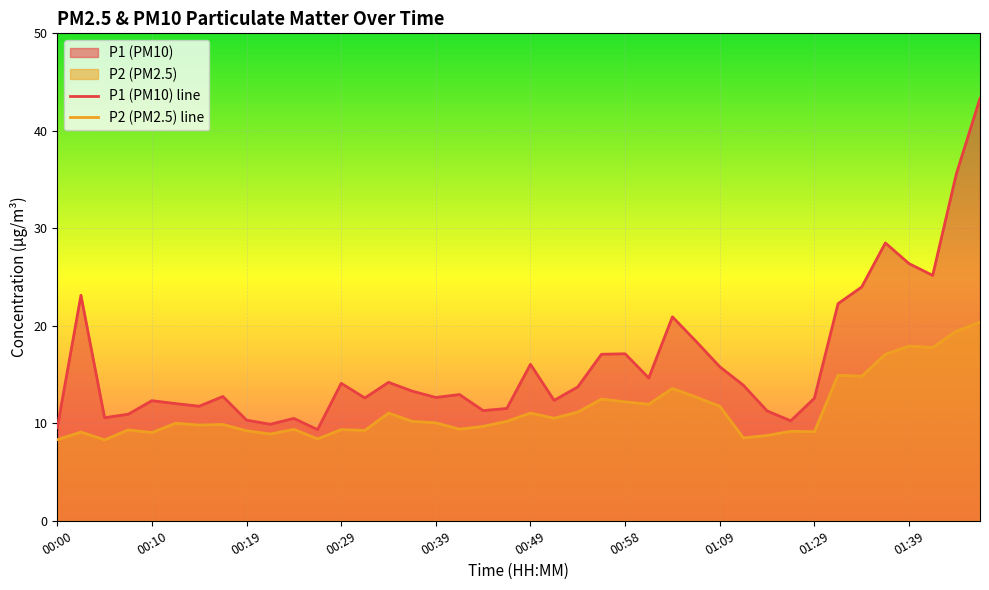

What is the difference between the P1 (PM10) line values at 29 and 37?

11.3